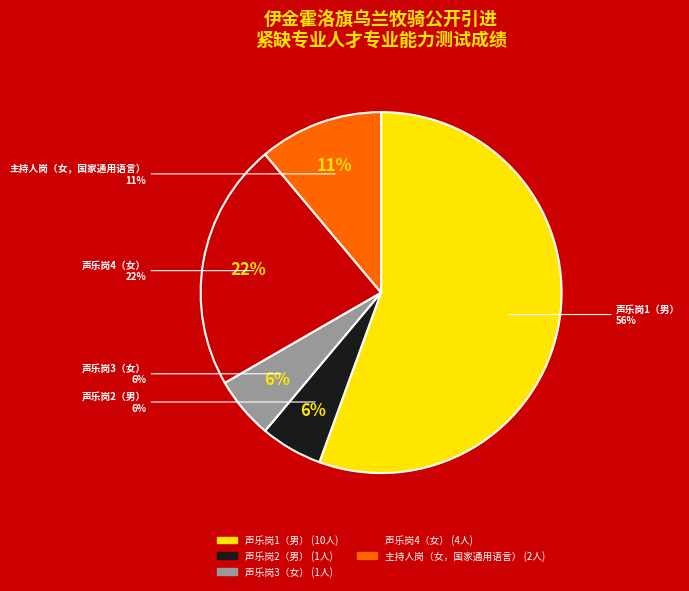

Rank the categories by value from lowest to highest.

声乐岗2（男）, 声乐岗3（女）, 主持人岗（女，国家通用语言）, 声乐岗4（女）, 声乐岗1（男）